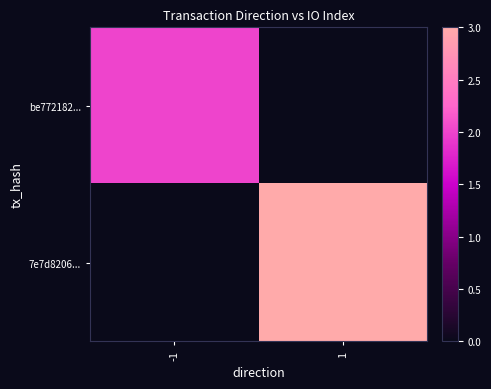

Which series has the widest spread of values?

7e7d8206...